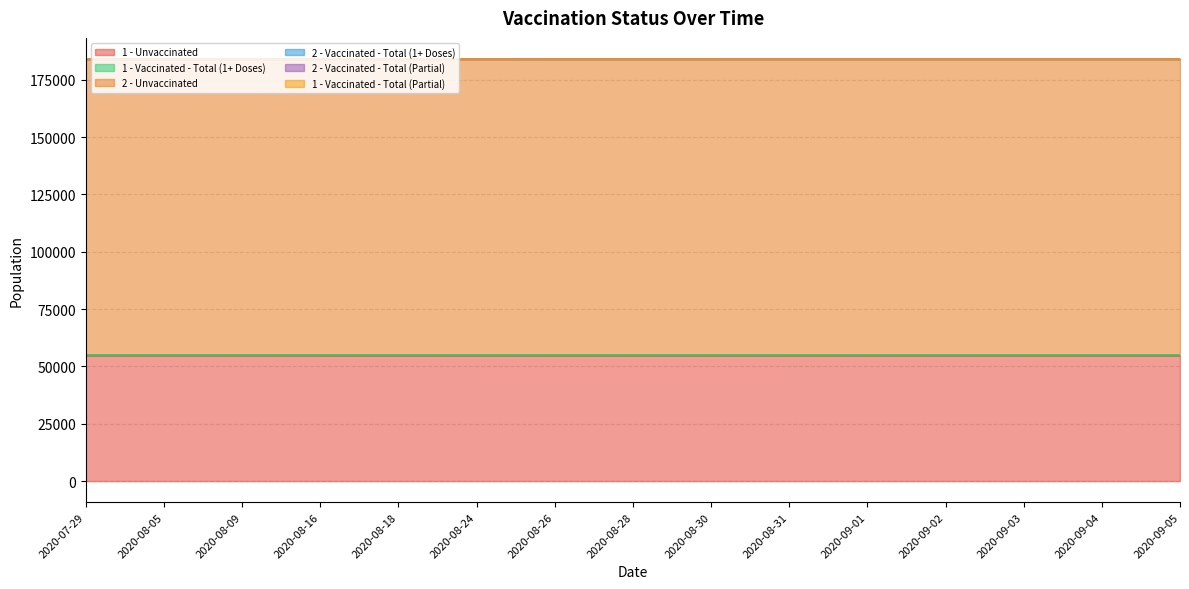

Does the chart have visible grid lines?

Yes